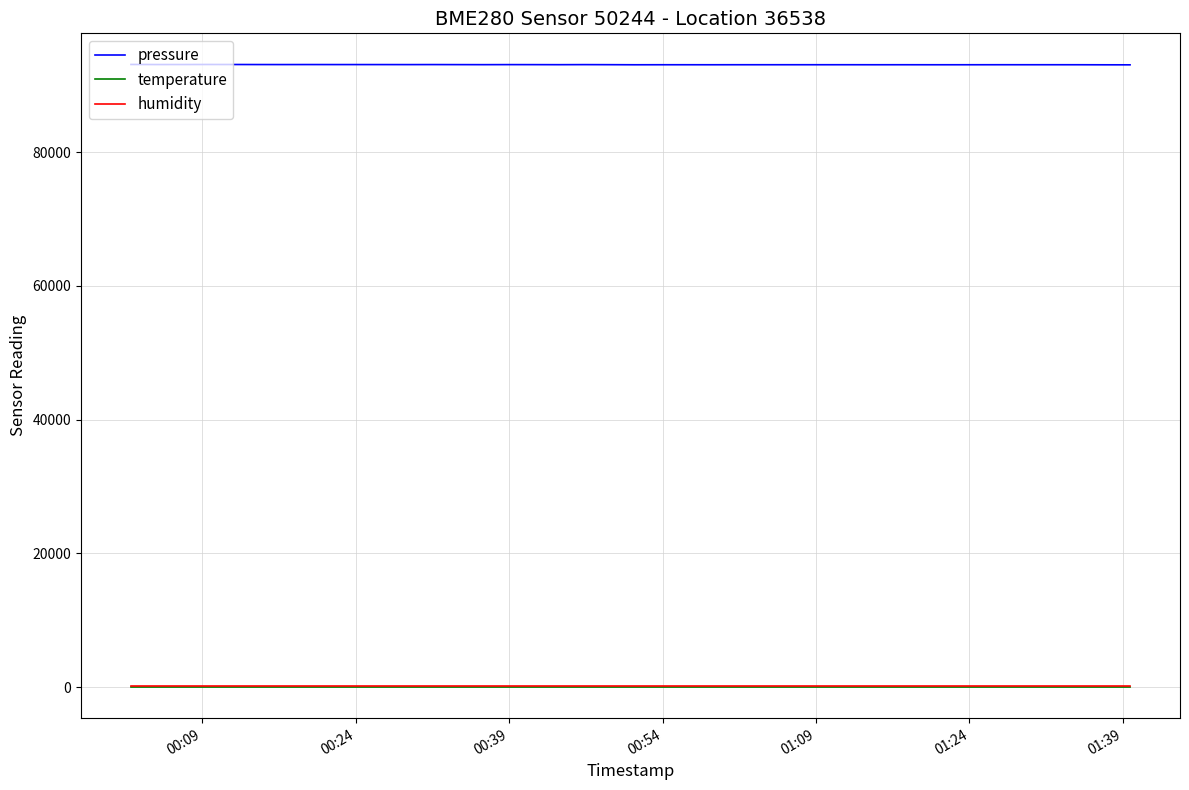

What is the minimum value shown in the chart?

15.5